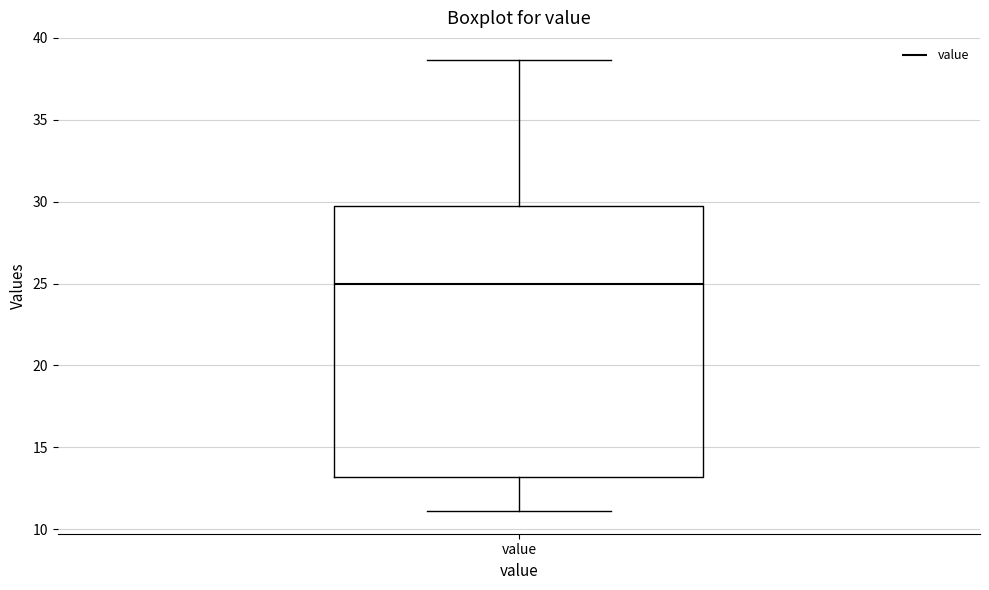

Where is the upper edge of the box for value on the y-axis? The values are not printed on the chart, so give them approximately, as read against the axis.

30.0